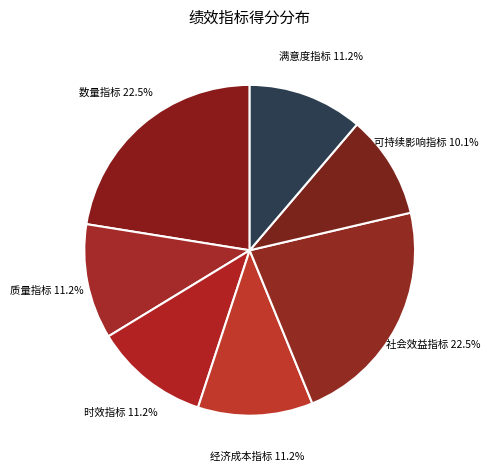

How many segments does this pie chart have?

7